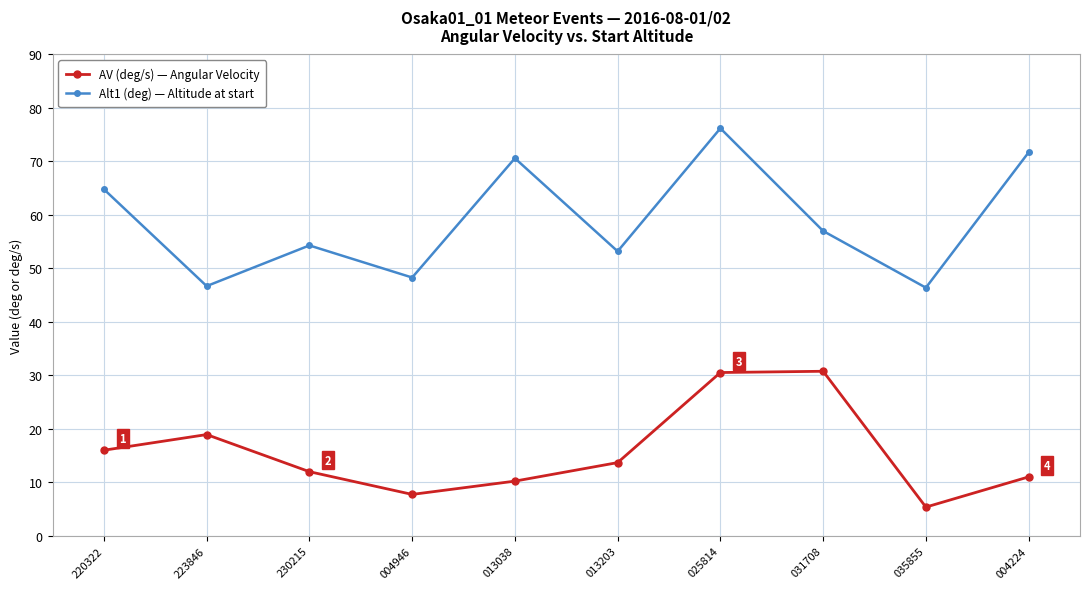

What is the difference between the maximum and minimum values in the Alt1 (deg) — Altitude at start series?

29.8